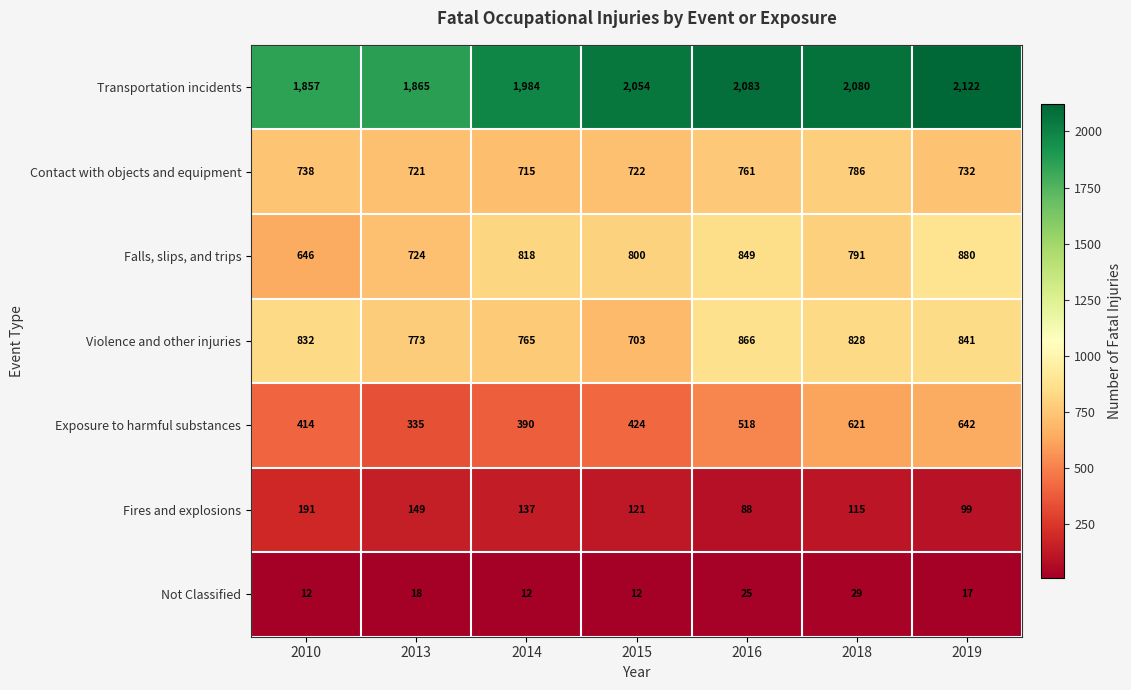

Which series has the largest total across all categories?

Transportation incidents